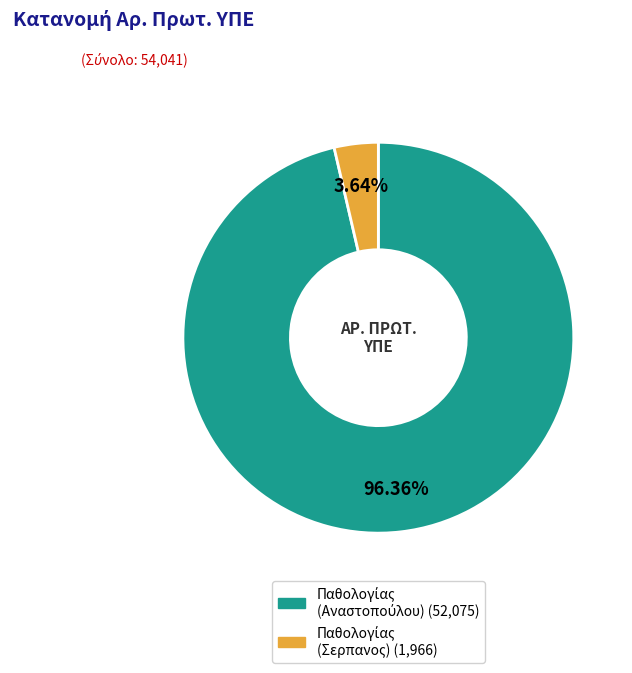

Is there any slice that represents more than half of the pie?

Yes